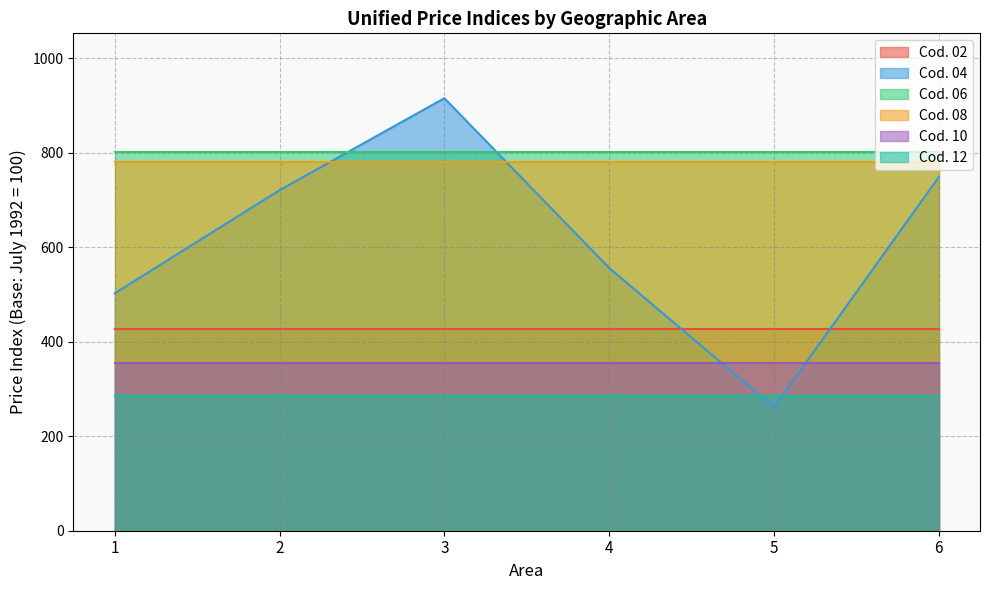

After their last crossing, which series has the higher values: 04 or 12?

04